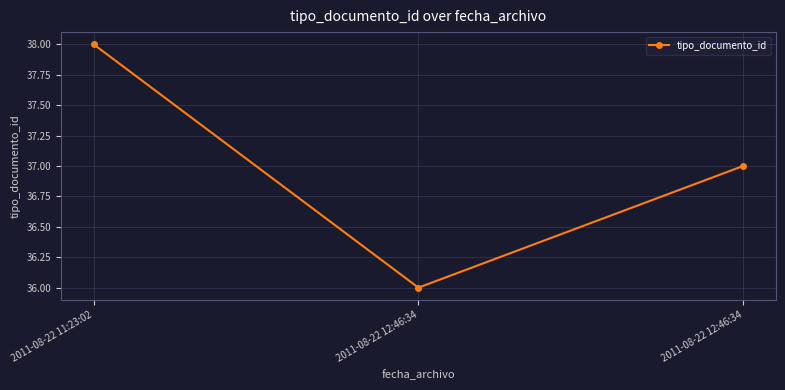

How many categories are shown in the chart?

3